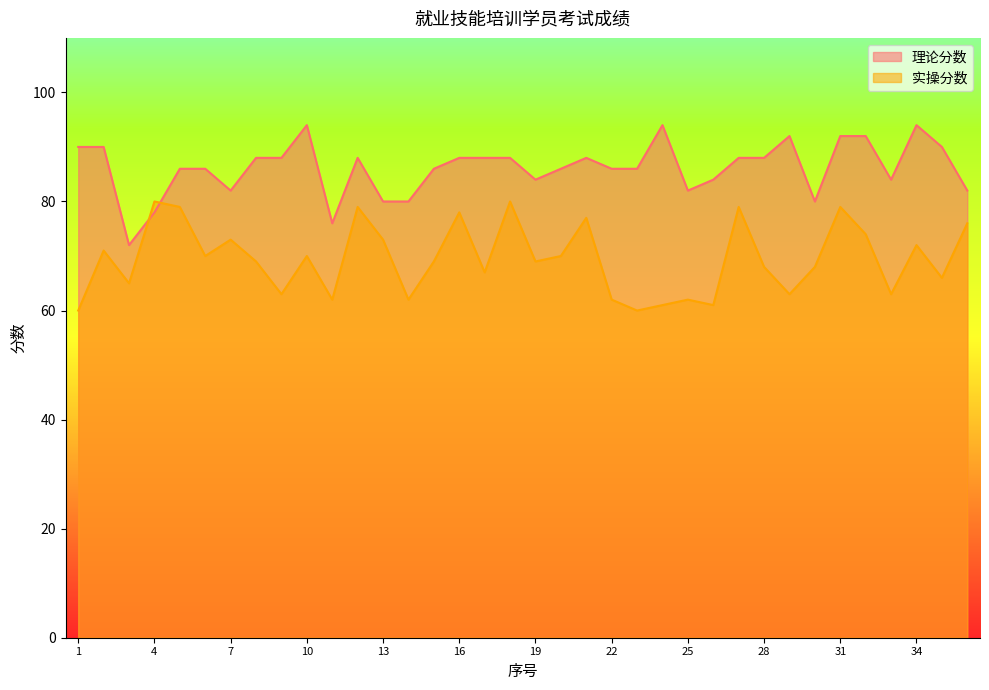

Does the chart have visible grid lines?

No